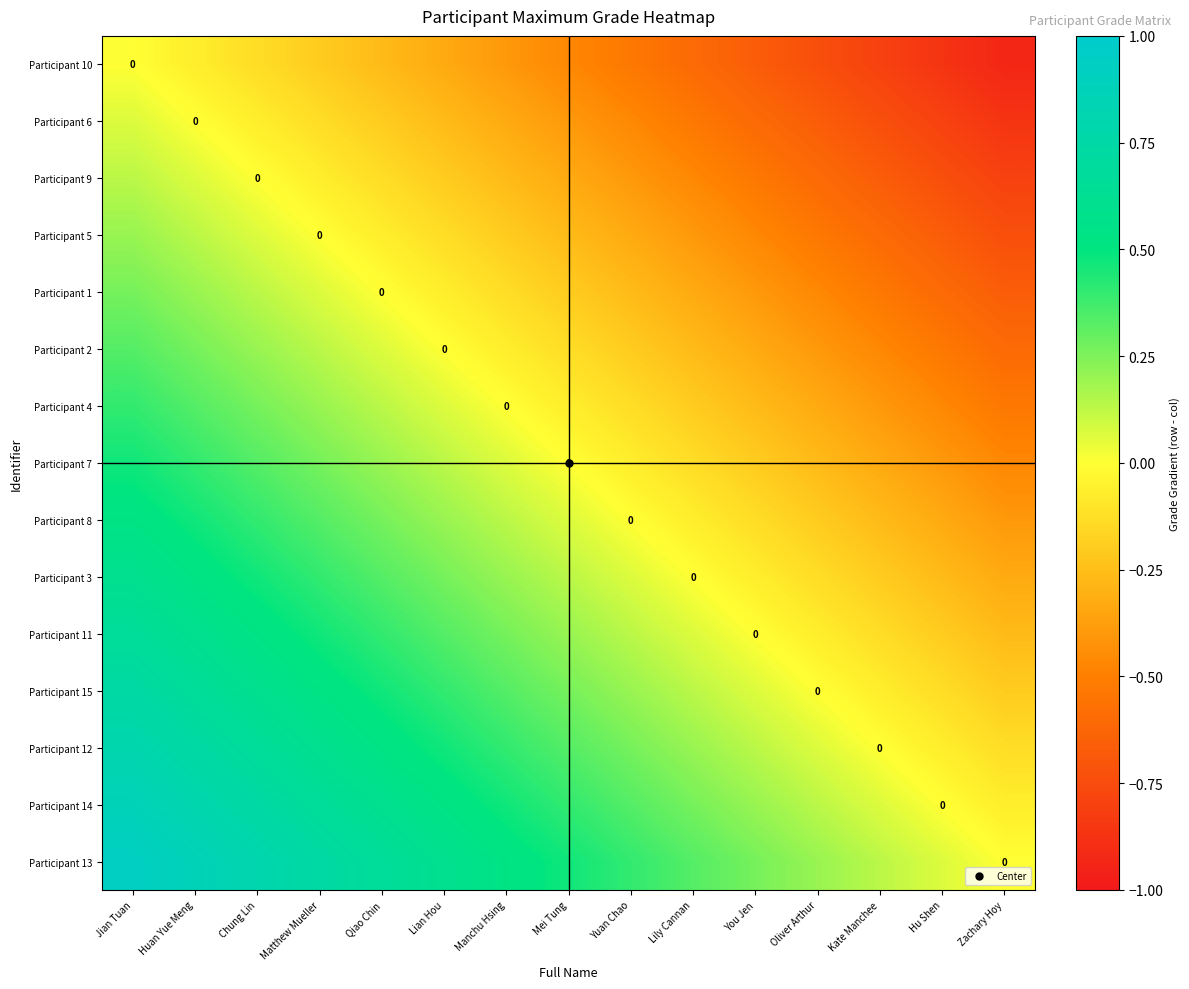

What is the maximum value for Participant 14?

0.9